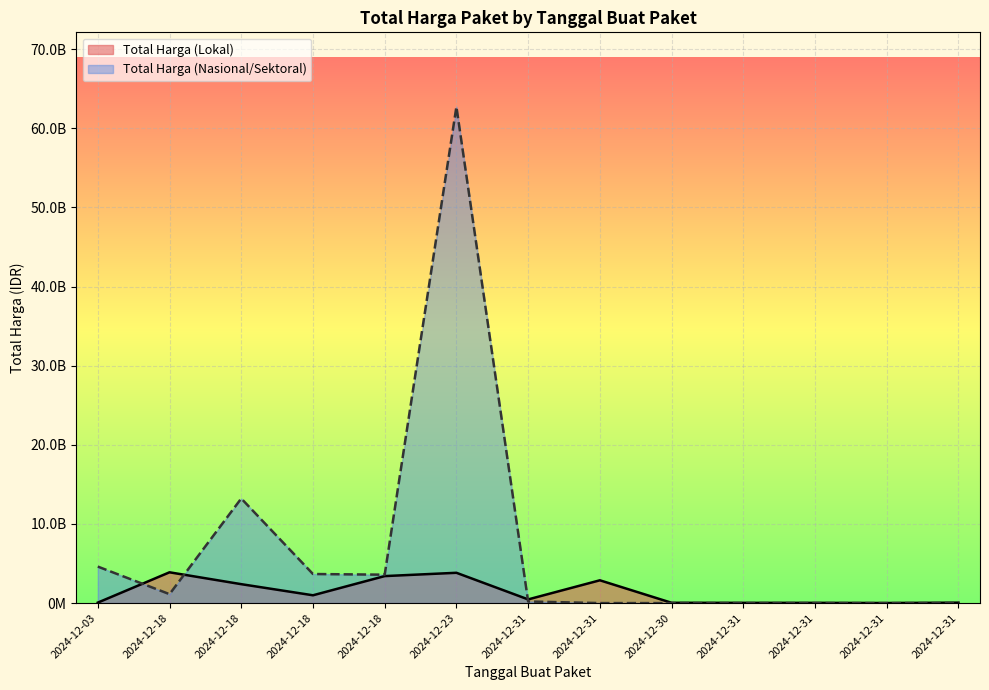

Which series ends up on top after the final intersection of Total Harga (Lokal) and Total Harga (Nasional/Sektoral)?

Total Harga (Lokal)